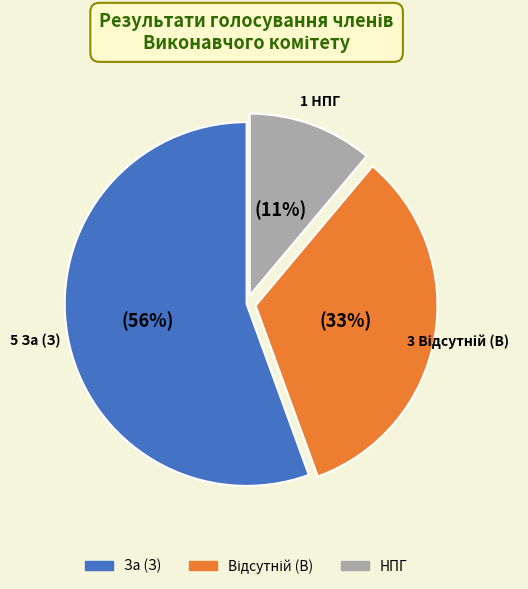

To the nearest percent, what is the average slice percentage?

33%